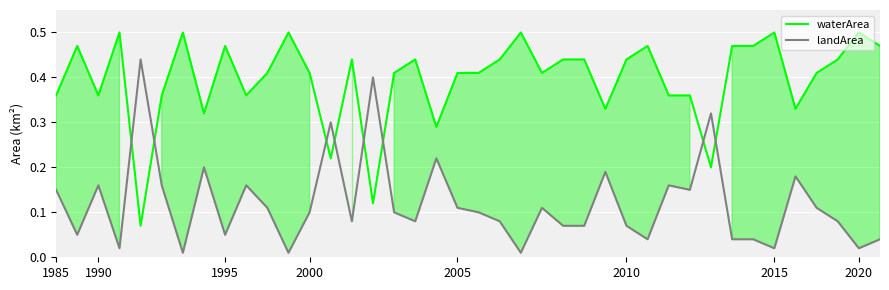

What is the average value of the waterArea series?

0.4